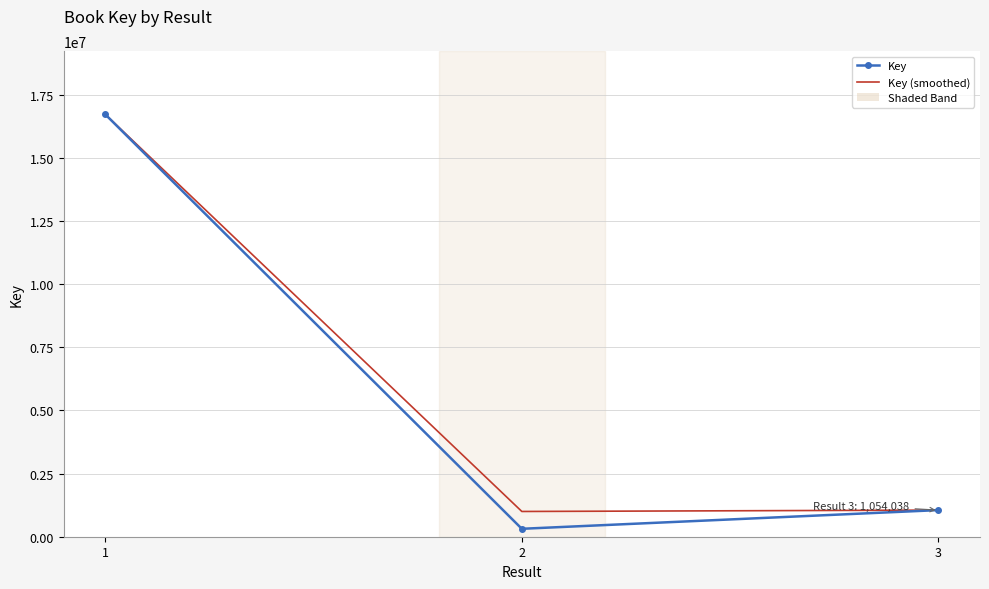

What is the maximum value for Key (smoothed)?

16721931